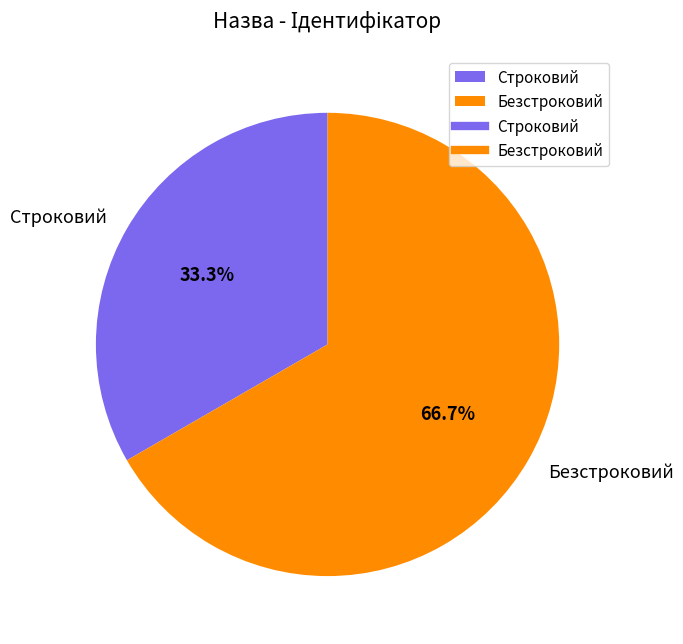

How many slices are in this pie chart?

2